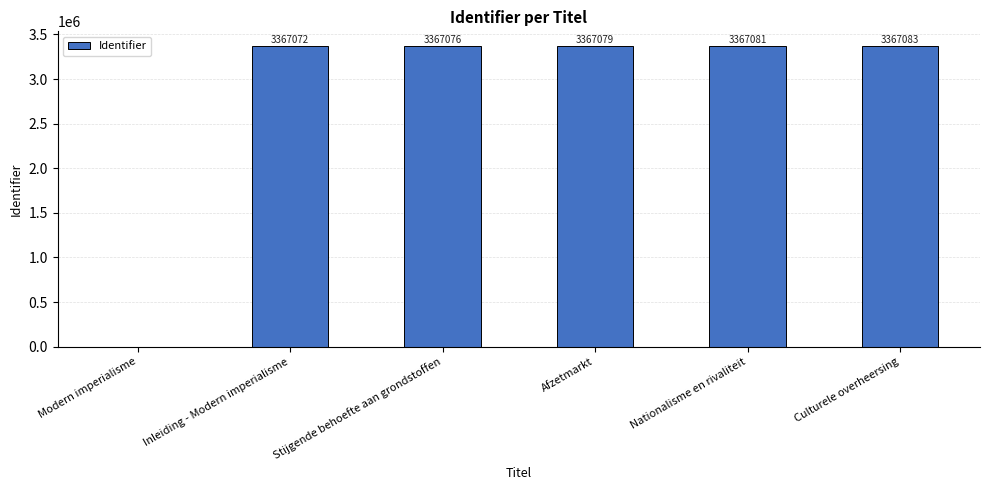

What is the sum of all values?

16835391